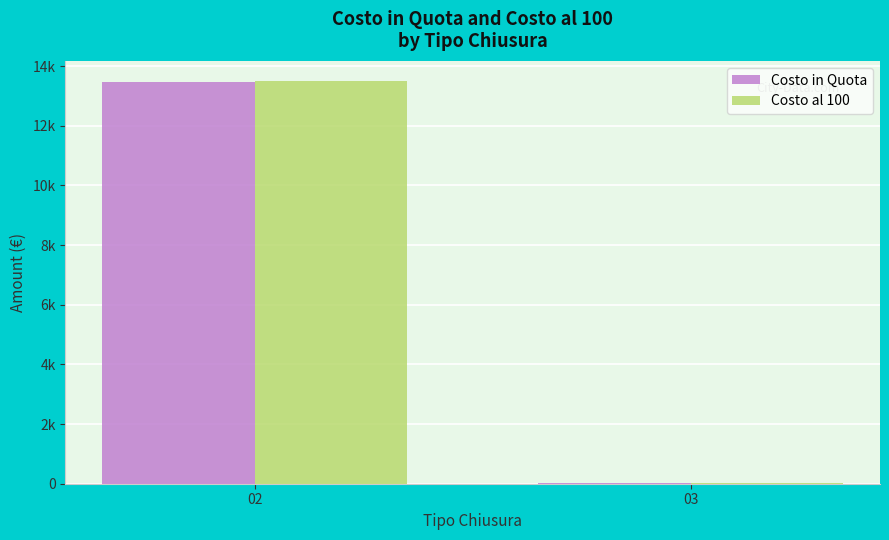

Is it true that Costo al 100 equals 2885.2 at 02?

False